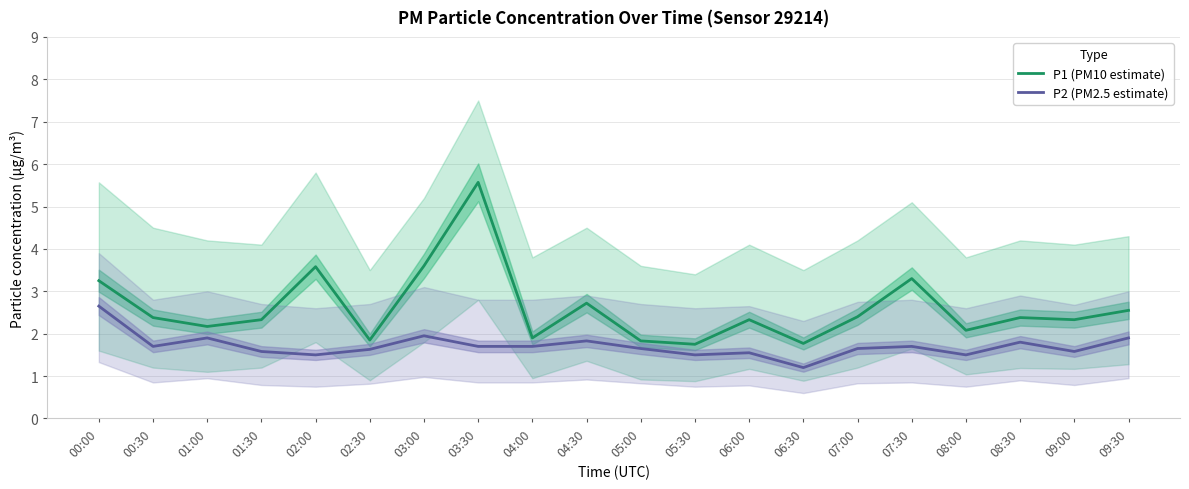

Reading left to right, transcribe all the data shown in this chart.

P1 (PM10 estimate): 00:00=3.2	00:30=2.4	01:00=2.2	01:30=2.3	02:00=3.6	02:30=1.9	03:00=3.6	03:30=5.6	04:00=1.9	04:30=2.7	05:00=1.8	05:30=1.8	06:00=2.3	06:30=1.8	07:00=2.4	07:30=3.3	08:00=2.1	08:30=2.4	09:00=2.3	09:30=2.5
P2 (PM2.5 estimate): 00:00=2.6	00:30=1.7	01:00=1.9	01:30=1.6	02:00=1.5	02:30=1.6	03:00=1.9	03:30=1.7	04:00=1.7	04:30=1.8	05:00=1.6	05:30=1.5	06:00=1.6	06:30=1.2	07:00=1.6	07:30=1.7	08:00=1.5	08:30=1.8	09:00=1.6	09:30=1.9